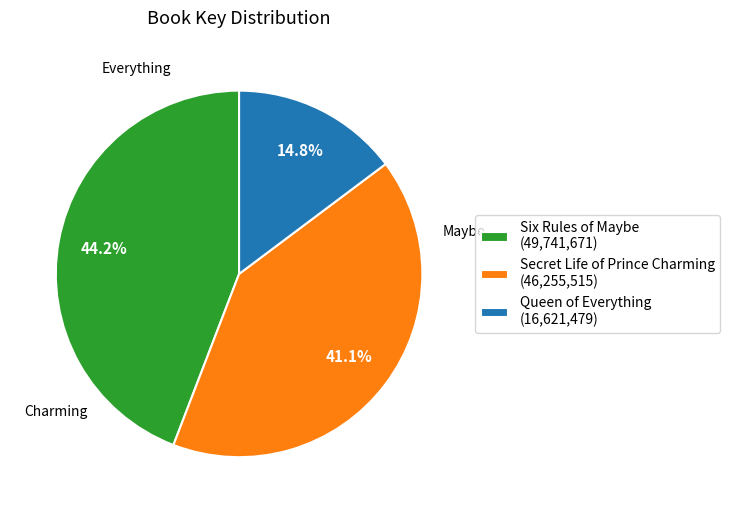

To the nearest percent, what is the average slice percentage?

33%